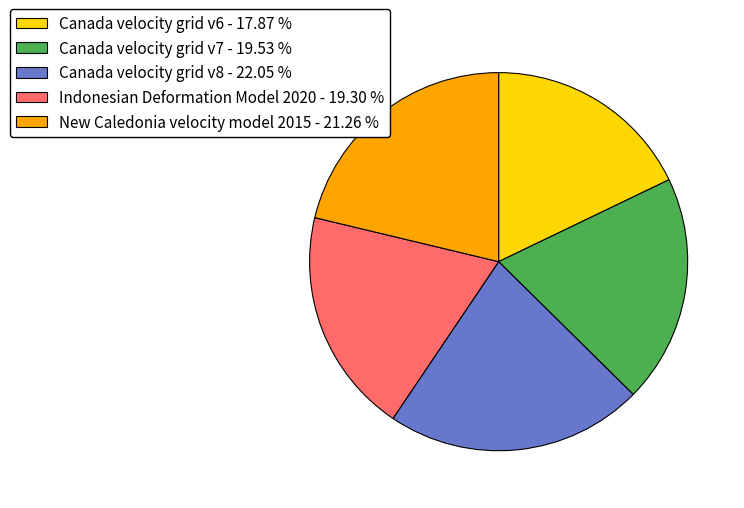

Is Canada velocity grid v8 - 22.05 % the majority of the pie?

No